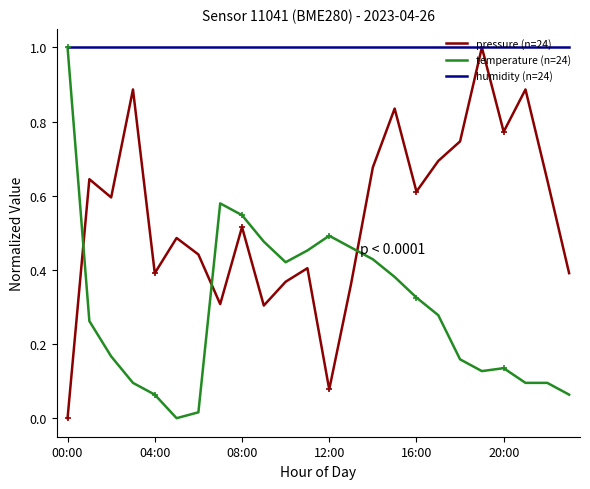

At how many categories does at least one series exceed 0?

24